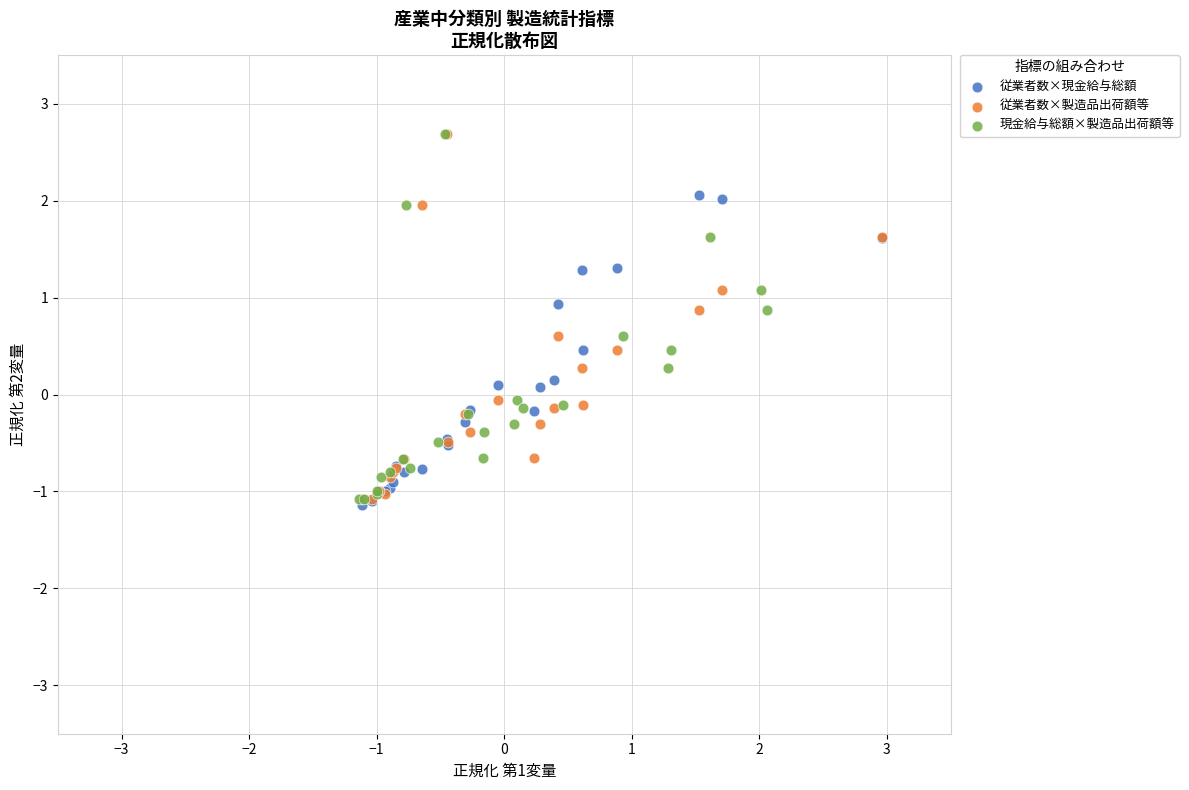

What are all the series names shown in the legend?

従業者数×現金給与総額, 従業者数×製造品出荷額等, 現金給与総額×製造品出荷額等